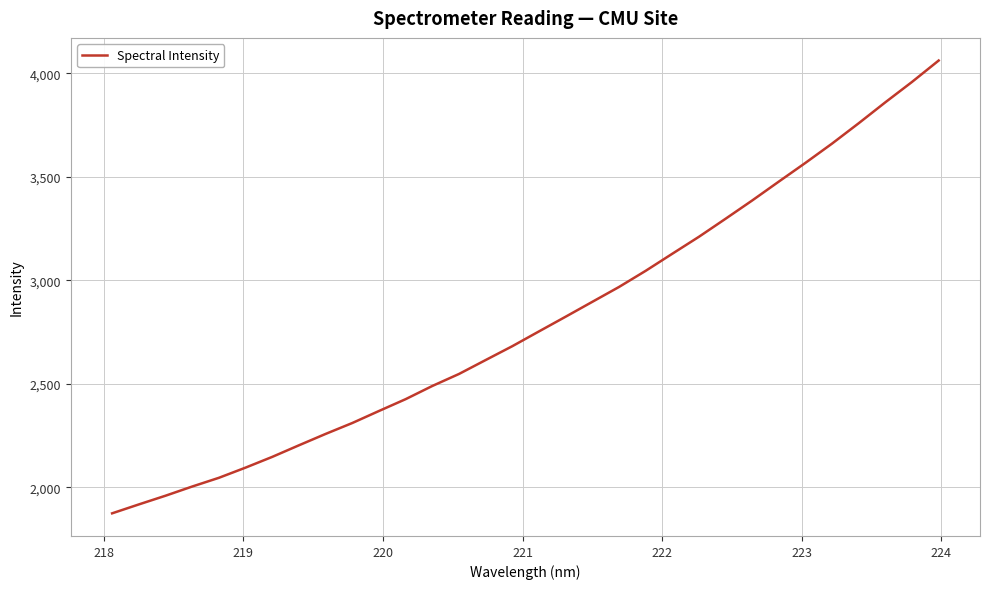

Count the number of values greater than 2753.

16